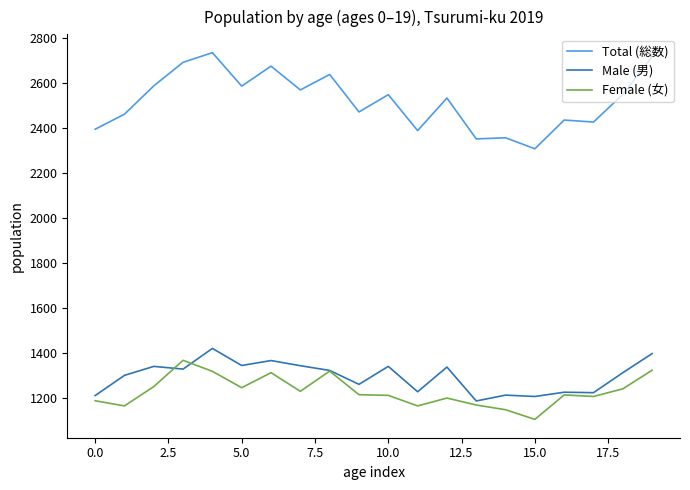

At how many categories does at least one series exceed 1669?

20